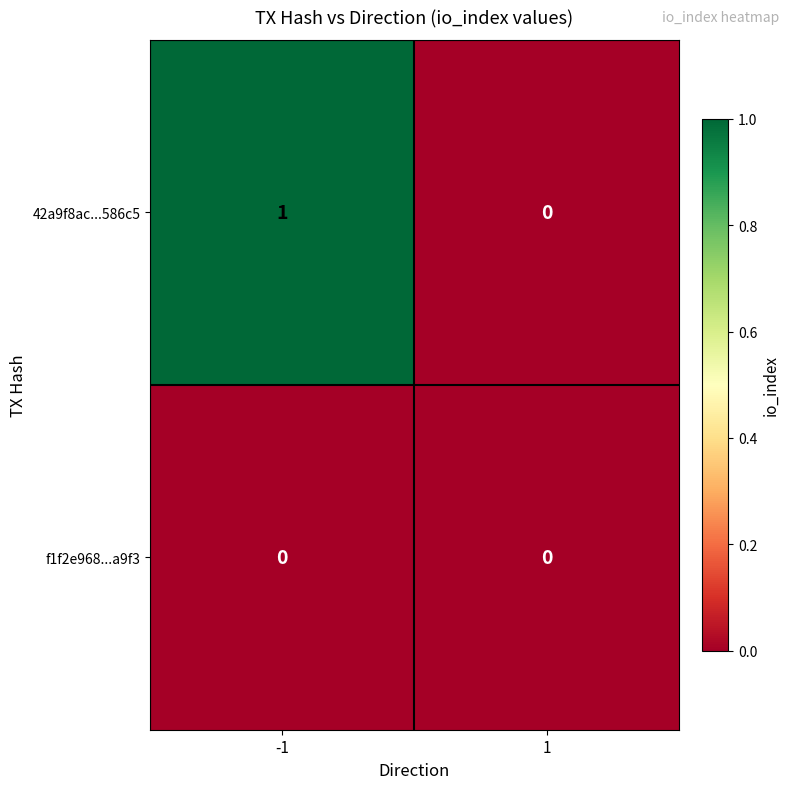

Count the number of categories in the chart.

2